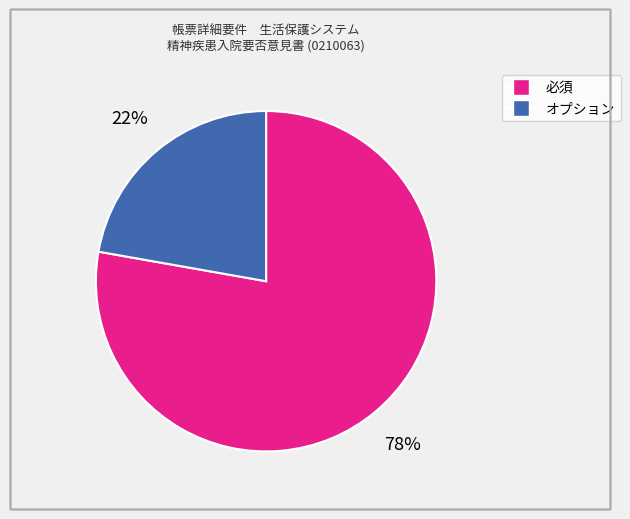

What percentage is the 必須 slice, to the nearest percent?

78%